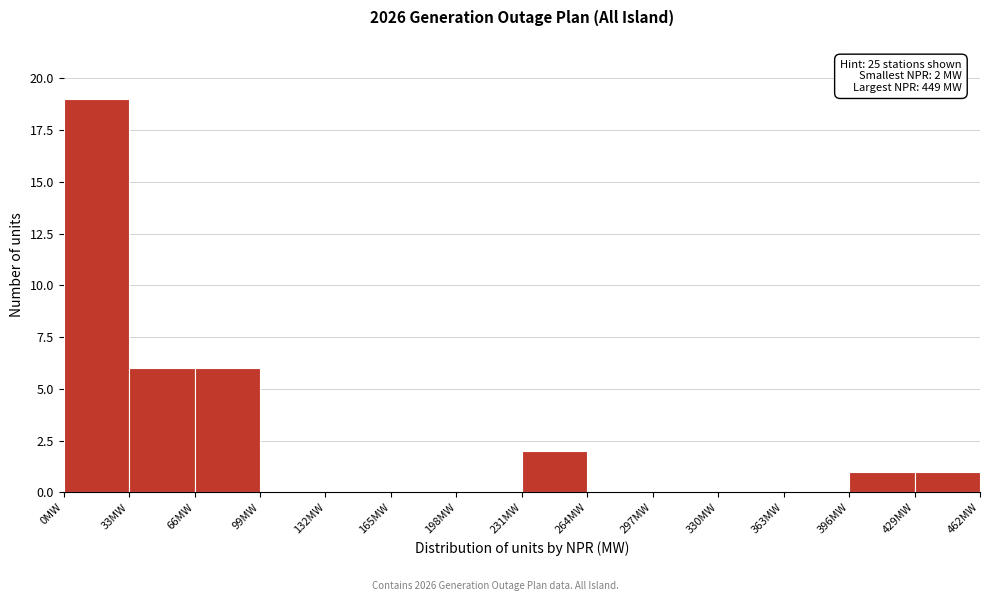

Over which range of the x-axis is the bar tallest?

0 to 33